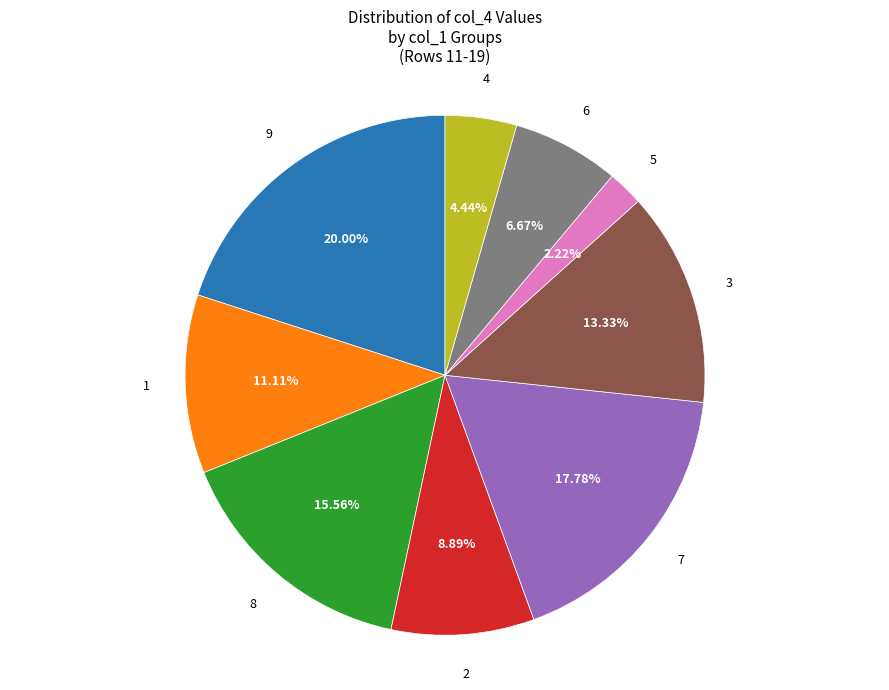

Does any single category account for the majority?

No